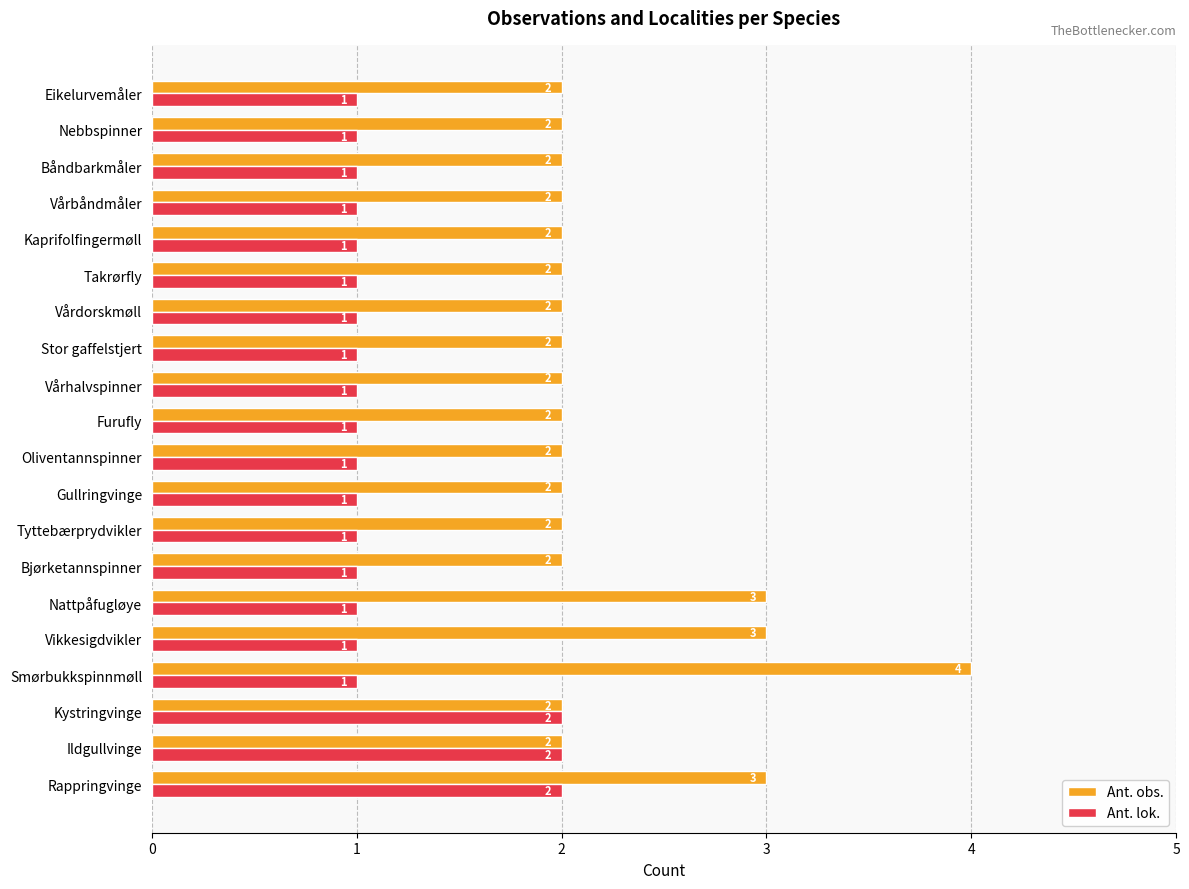

Which category has the highest value across all series?

Smørbukkspinnmøll